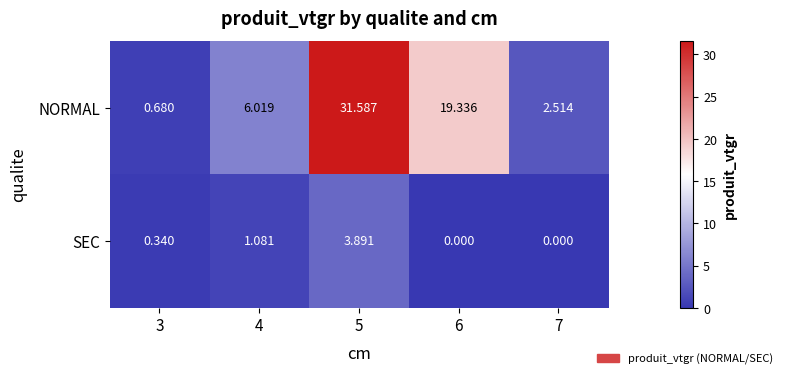

Which series changed the most between 3 and 4?

NORMAL